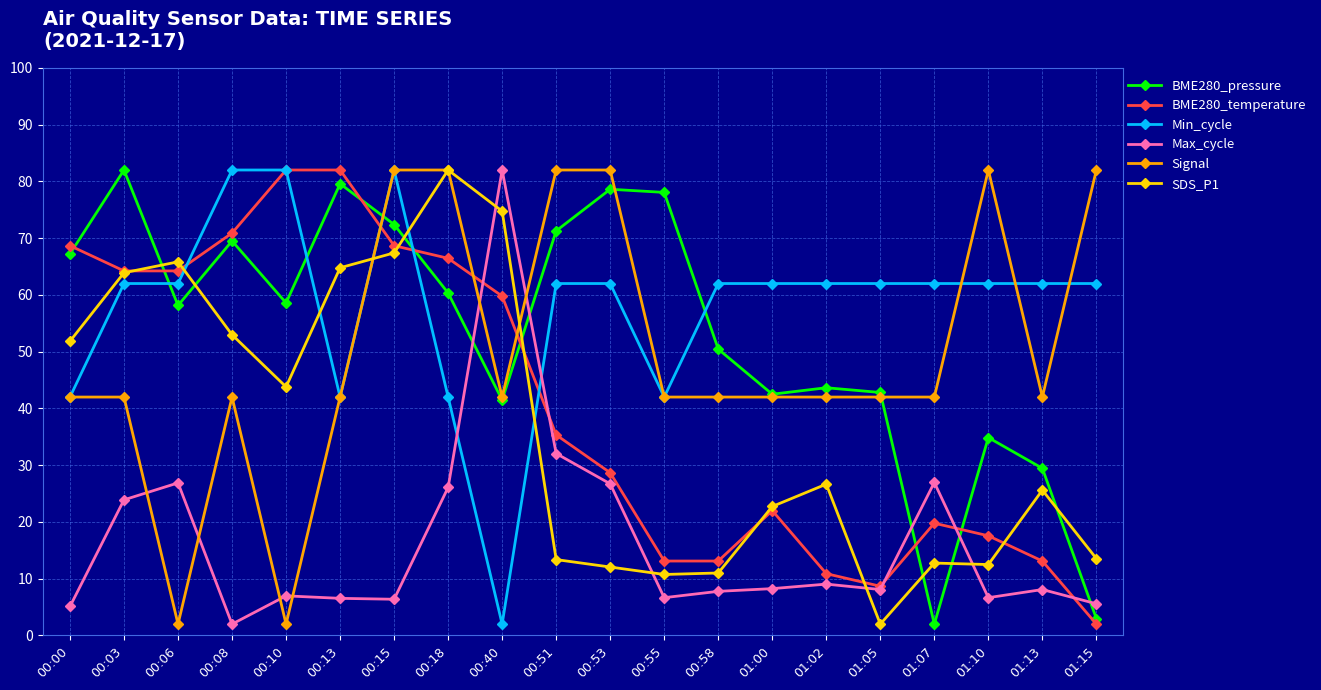

Is the value of Min_cycle at 00:06 greater than the value of BME280_temperature at 01:07?

Yes